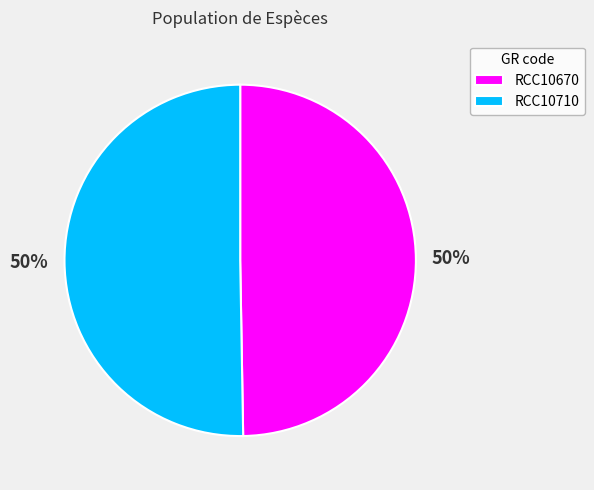

What is the ratio of the value at RCC10670 to the value at RCC10710?

1.0